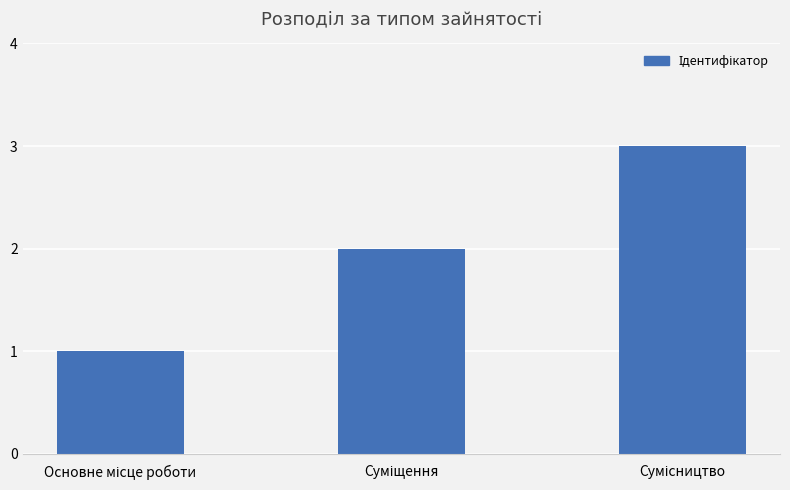

Reading right to left, transcribe all the data shown in this chart.

3	2	1